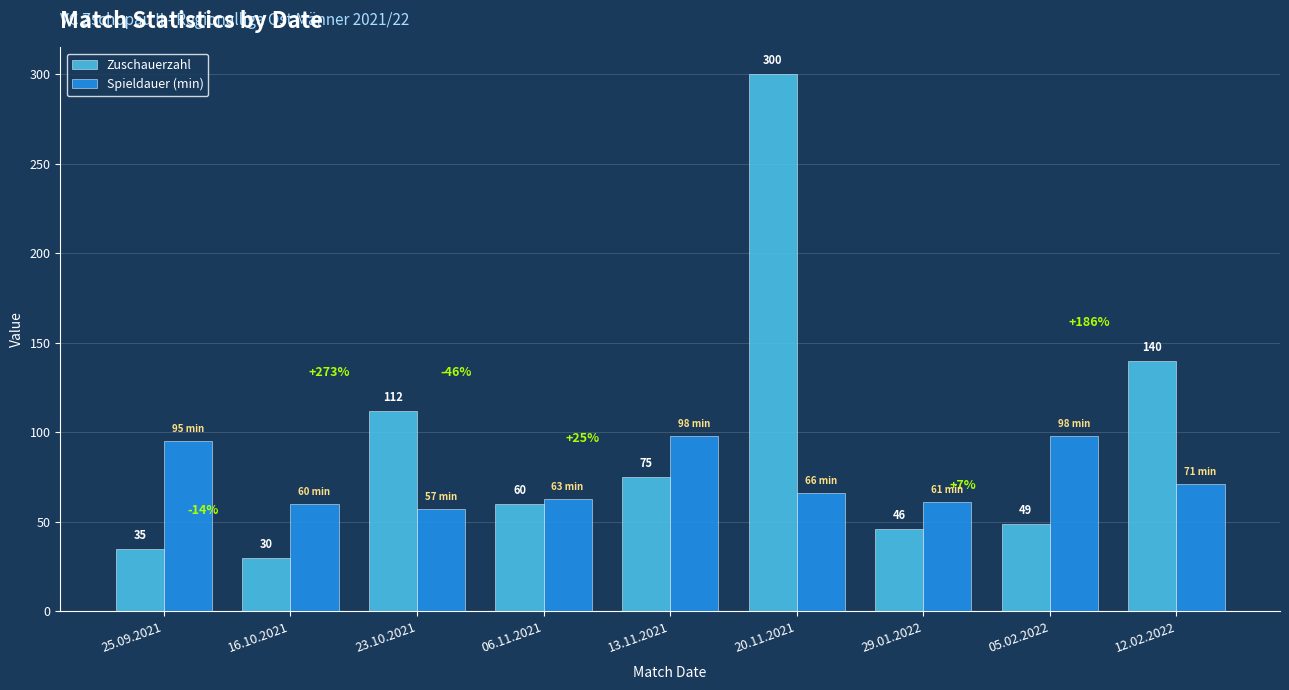

What are all the series names shown in the legend?

Zuschauerzahl, Spieldauer (min)